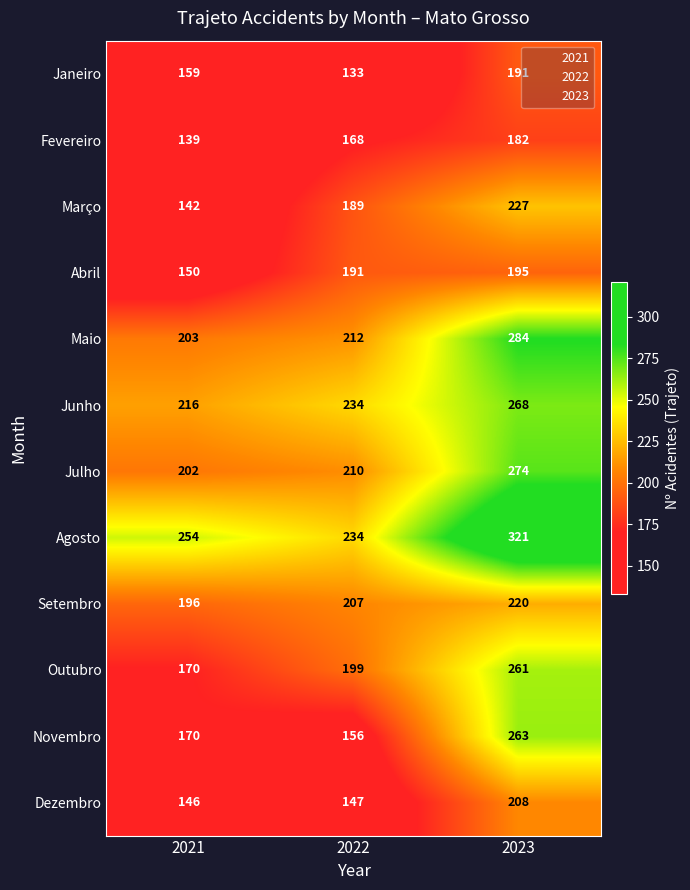

How many distinct data groups are displayed?

12